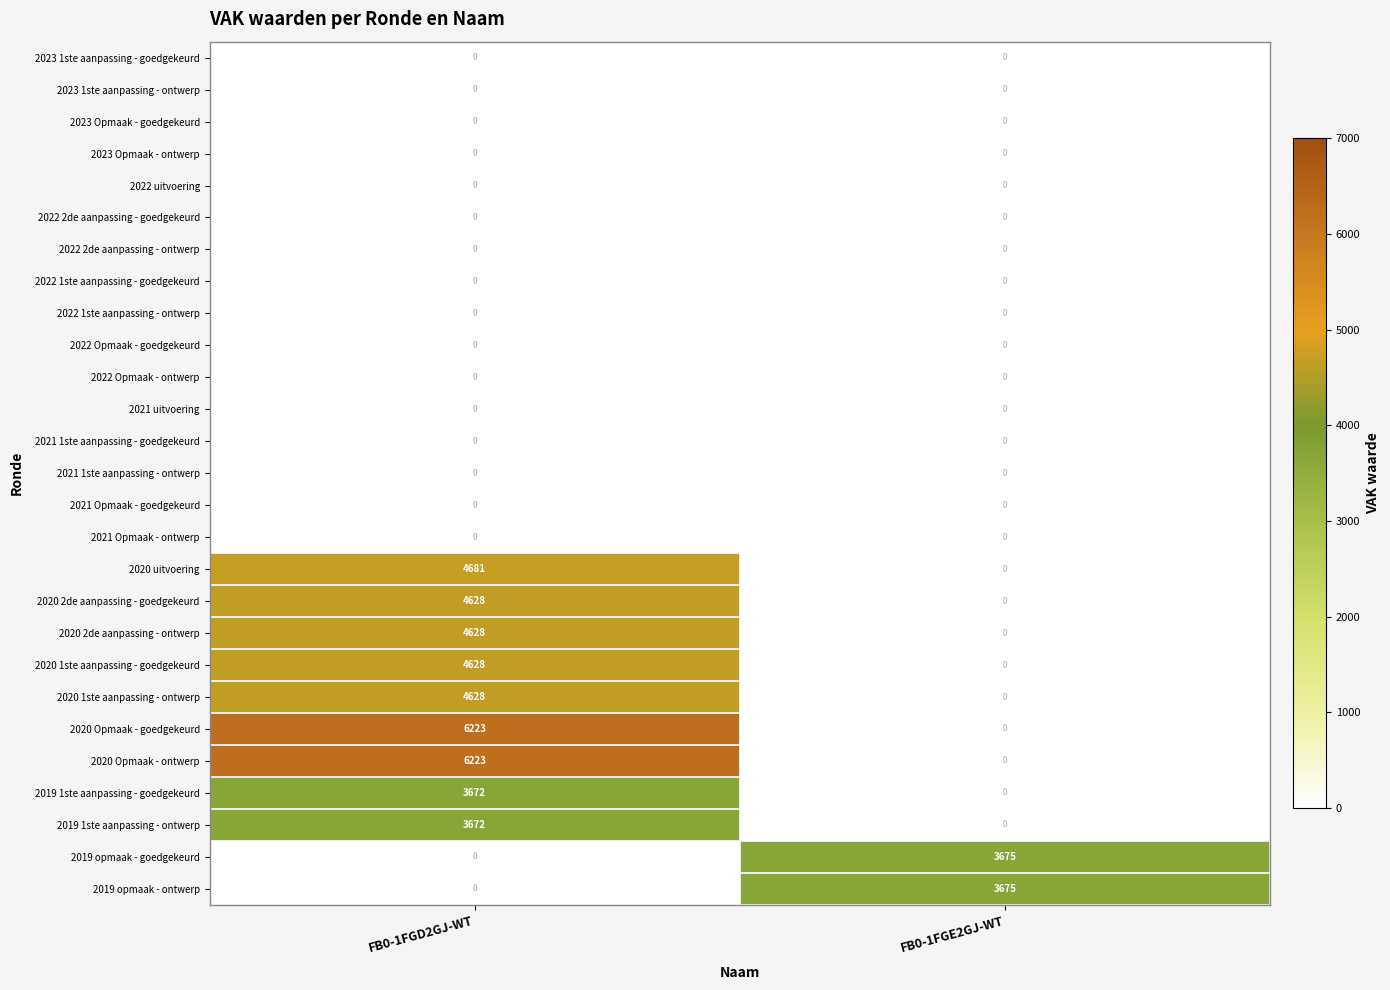

What is the difference between the highest and lowest values at FB0-1FGD2GJ-WT?

6223